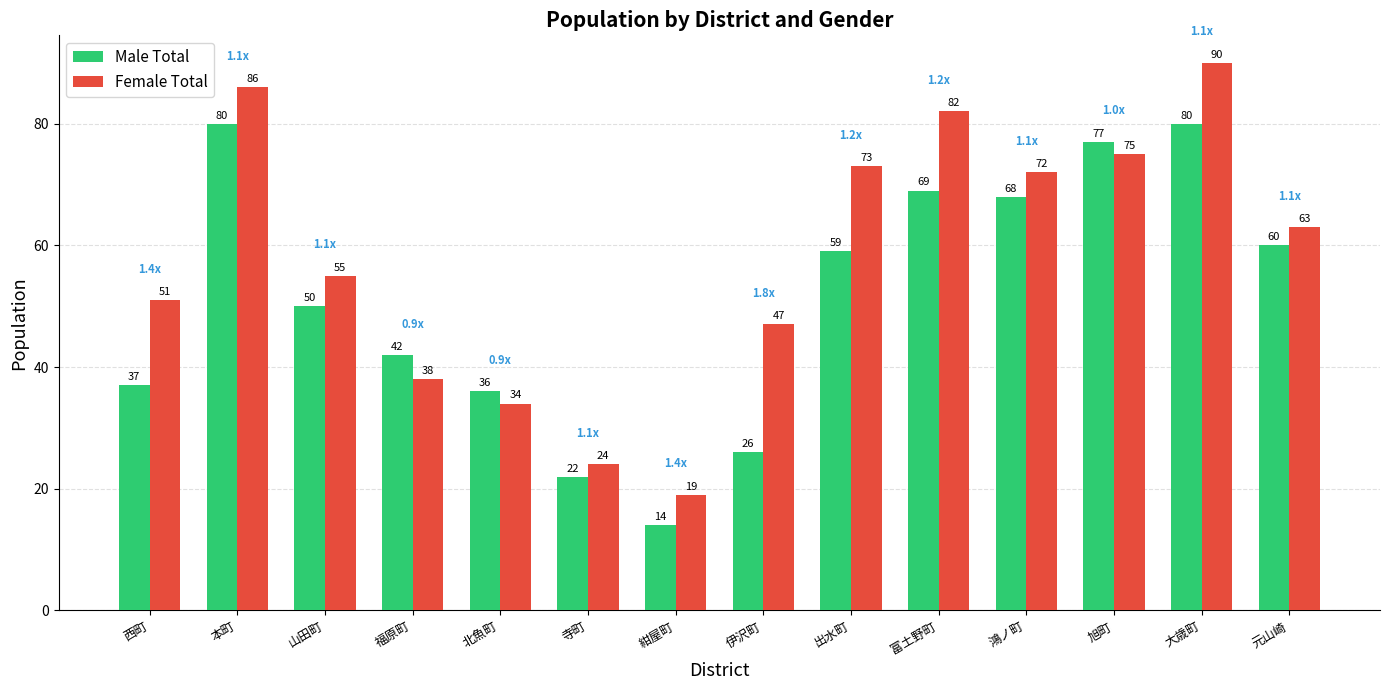

Reading left to right, transcribe all the data shown in this chart.

Male Total: 37	80	50	42	36	22	14	26	59	69	68	77	80	60
Female Total: 51	86	55	38	34	24	19	47	73	82	72	75	90	63